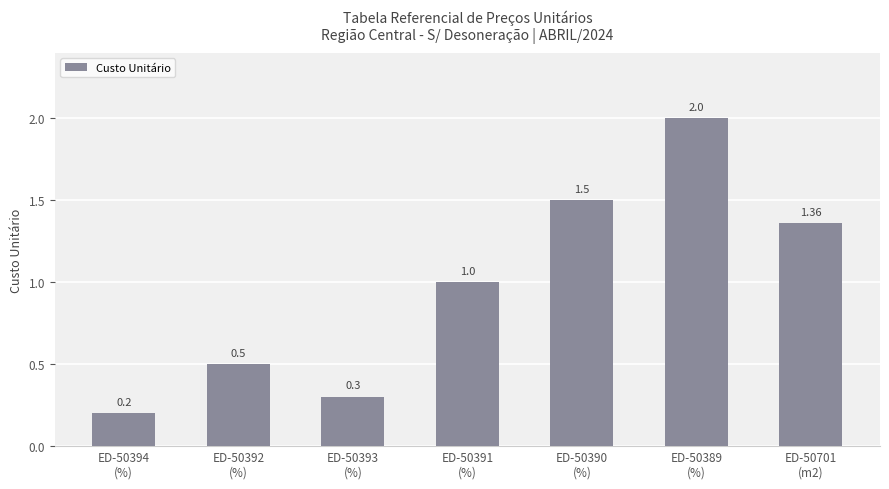

List the labels in order of value, largest first.

ED-50389
(%), ED-50390
(%), ED-50701
(m2), ED-50391
(%), ED-50392
(%), ED-50393
(%), ED-50394
(%)